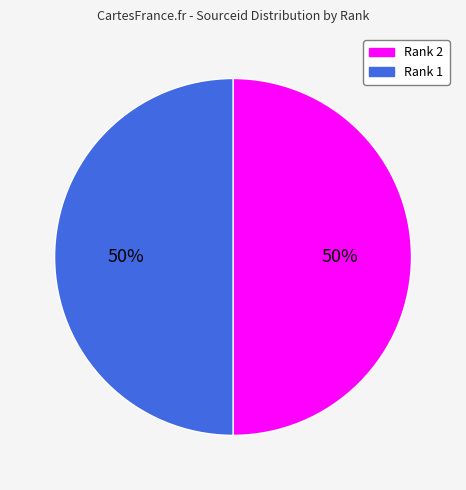

To the nearest percent, what is the average slice percentage?

50%